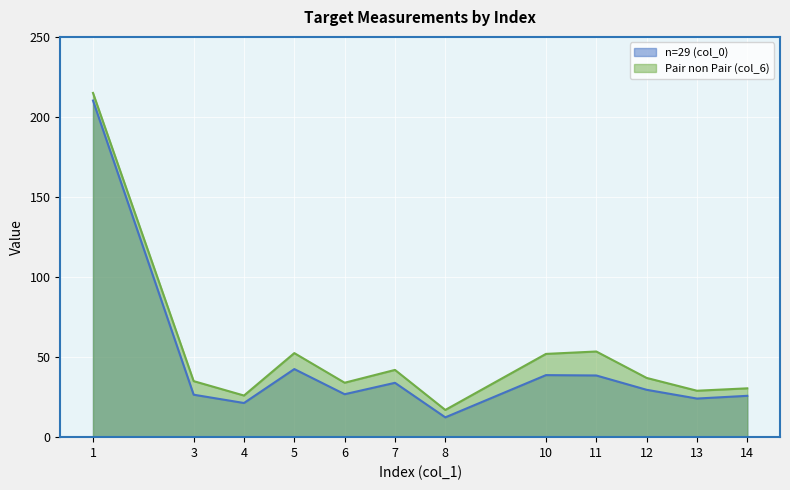

True or false: n=29 (col_0) and Pair non Pair (col_6) intersect in this chart.

False